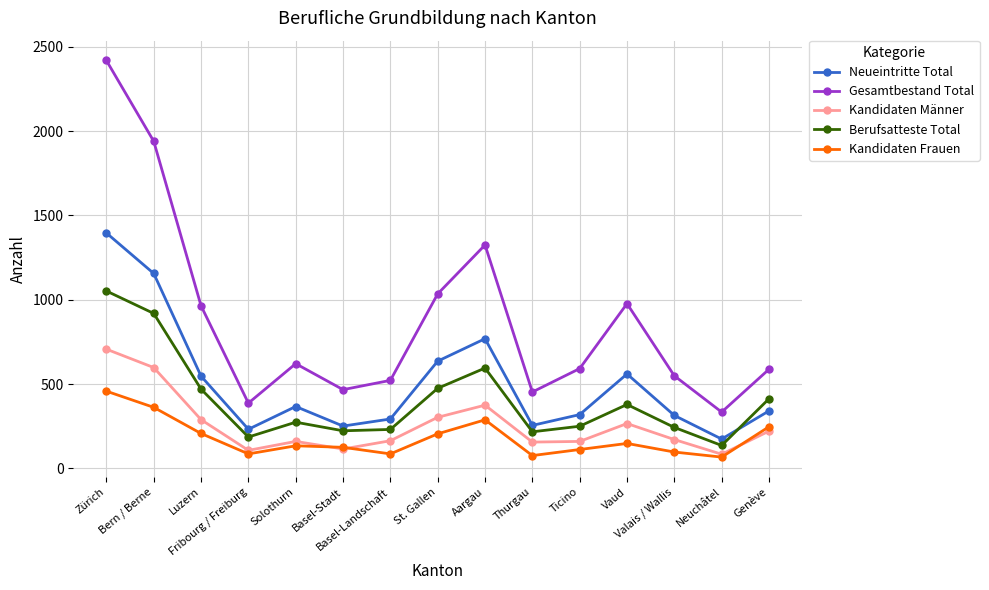

True or false: Berufsatteste Total and Kandidaten Männer cross at least once.

False